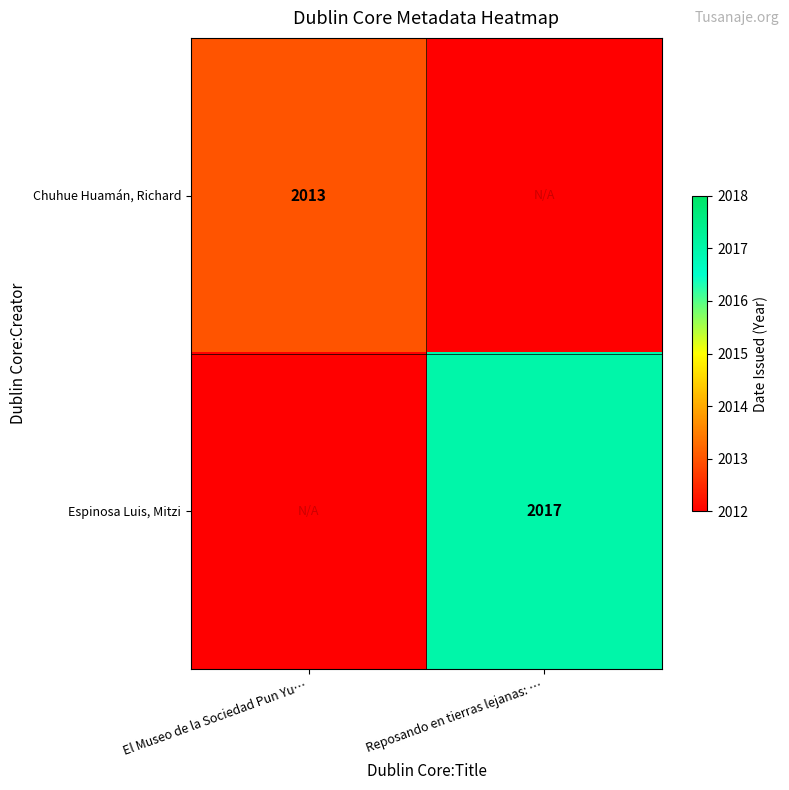

How many series are shown in this chart?

2